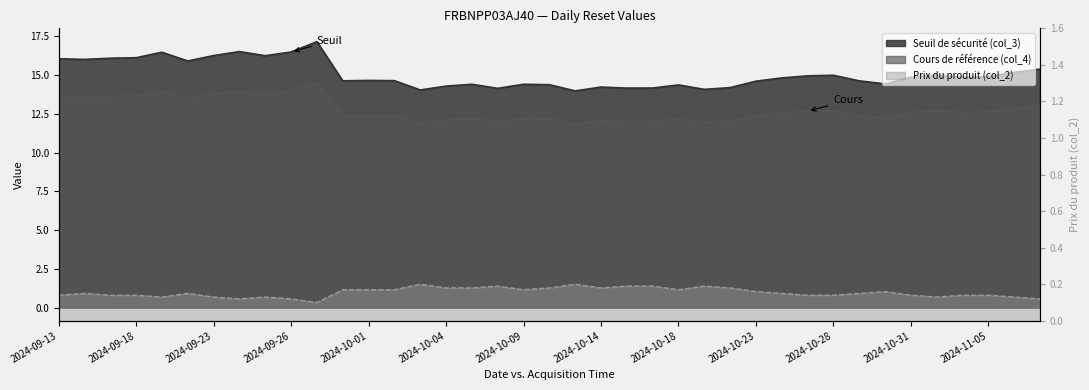

What is the sum of the Cours de référence (col_4) values at 2024-10-01 and 2024-10-22?

24.5